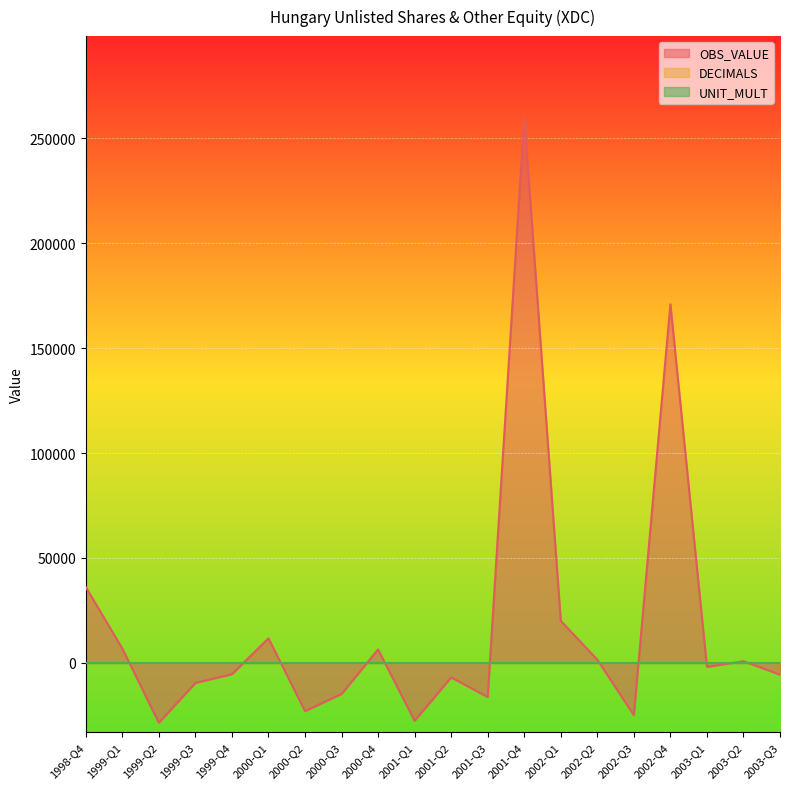

At which label does OBS_VALUE reach its minimum?

1999-Q2